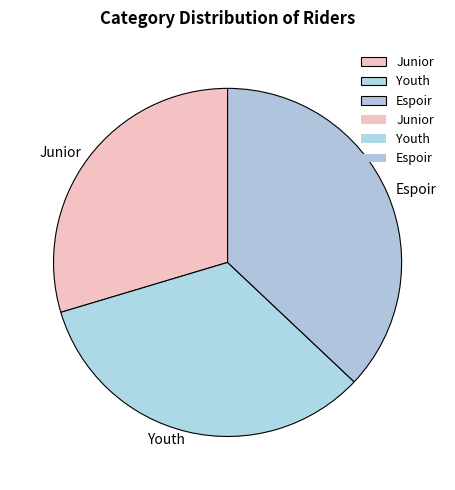

How many segments does this pie chart have?

3